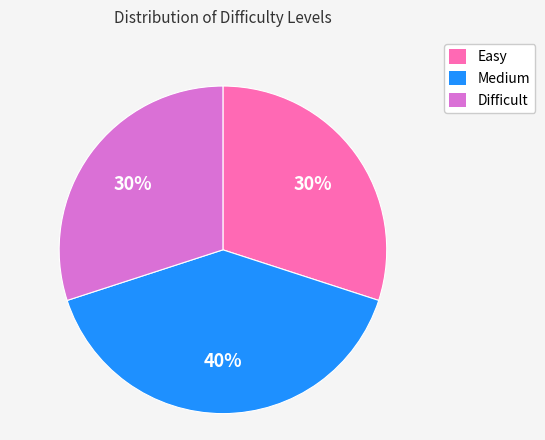

Which category has the biggest portion of the pie?

Medium